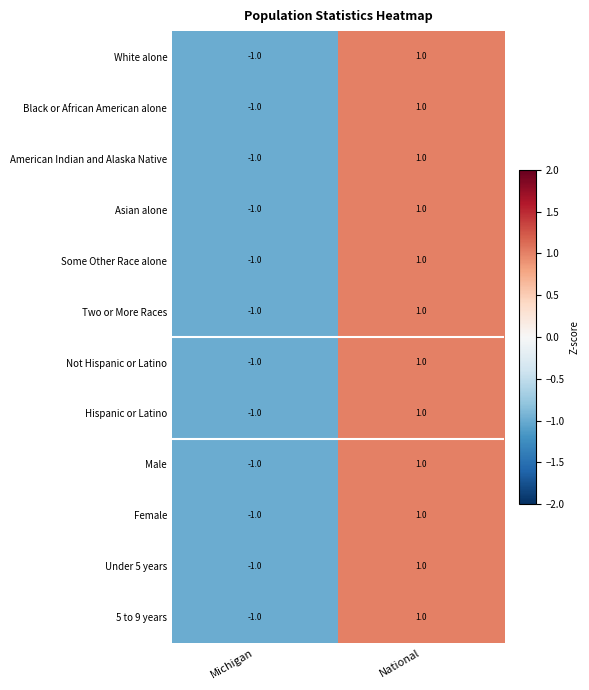

The American Indian and Alaska Native series shows 1 at National. True or false?

True